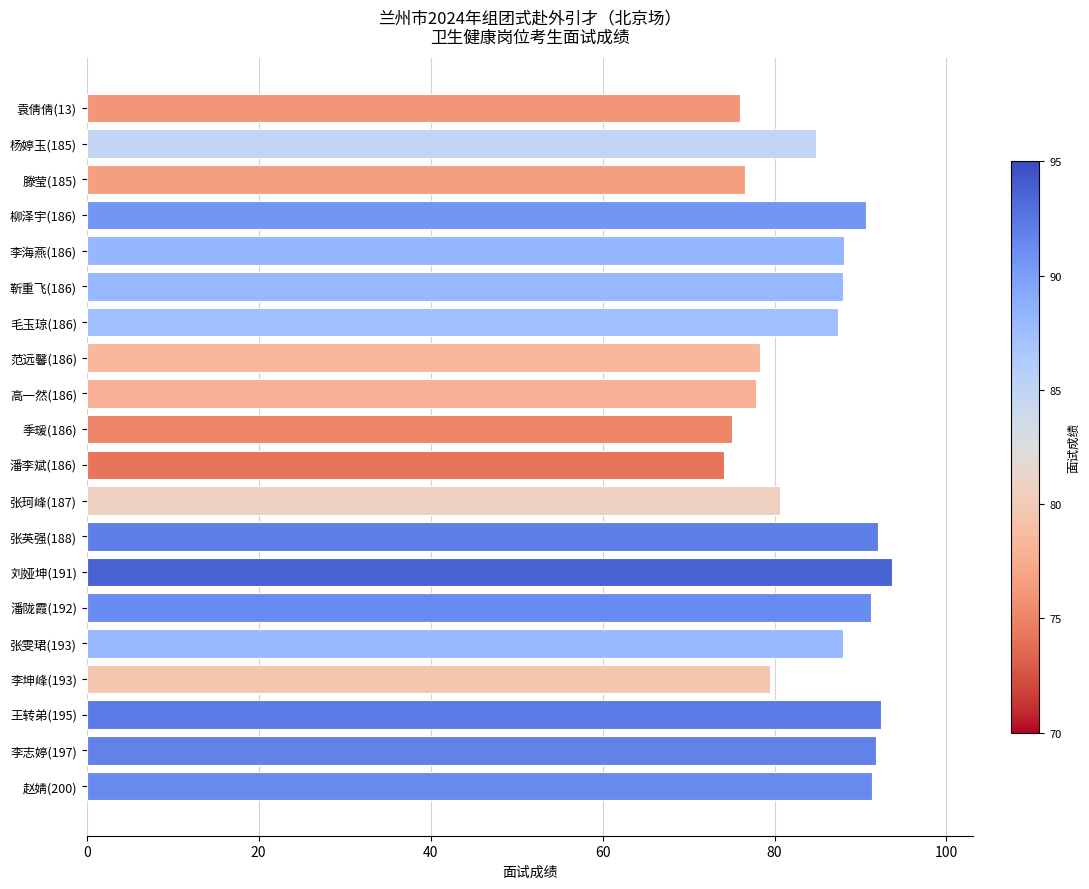

What is the greatest value displayed?

93.7